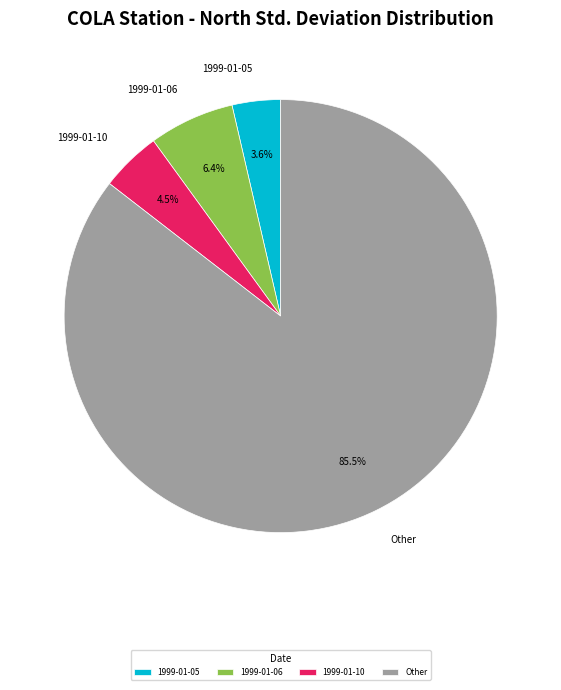

Which has a higher value, 1999-01-06 or 1999-01-05?

1999-01-06